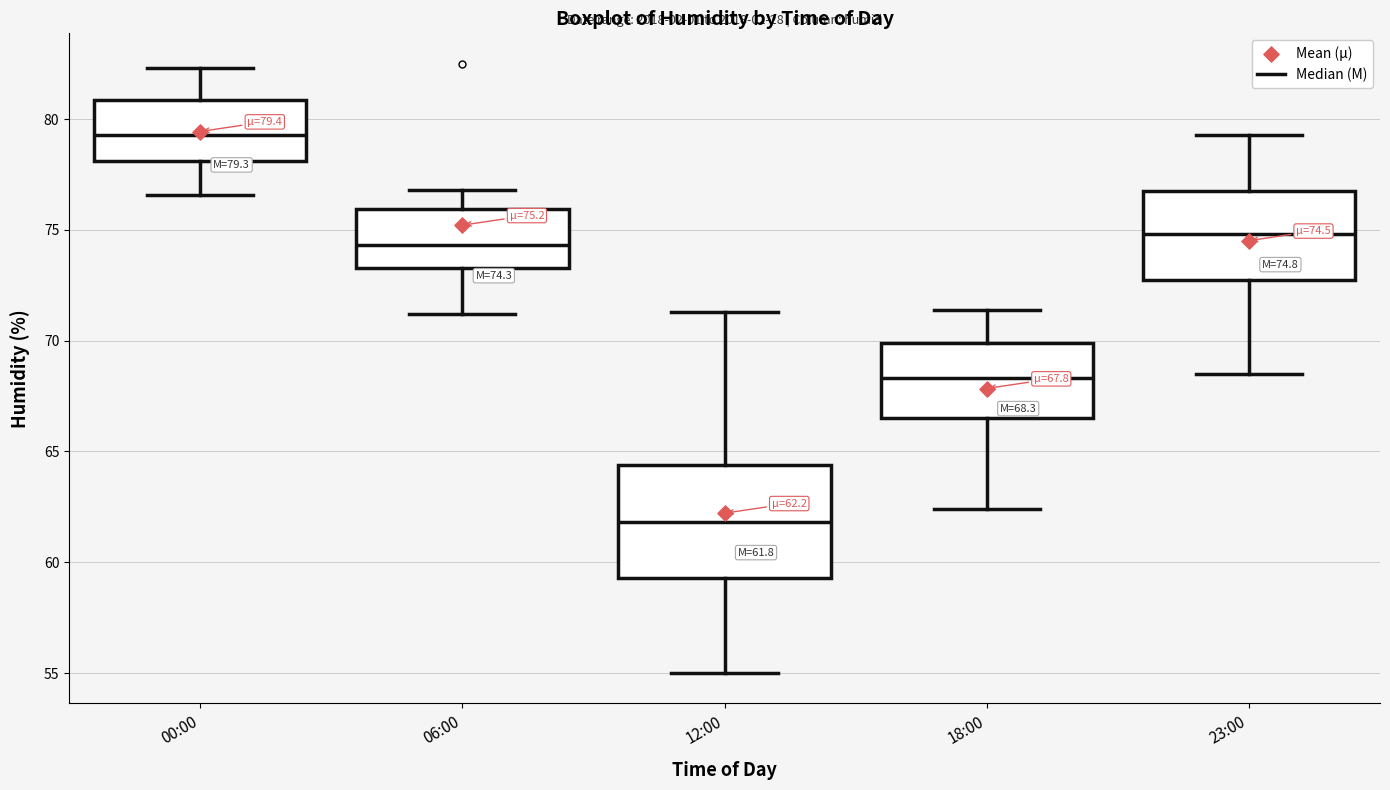

Which box's median line is the highest?

00:00